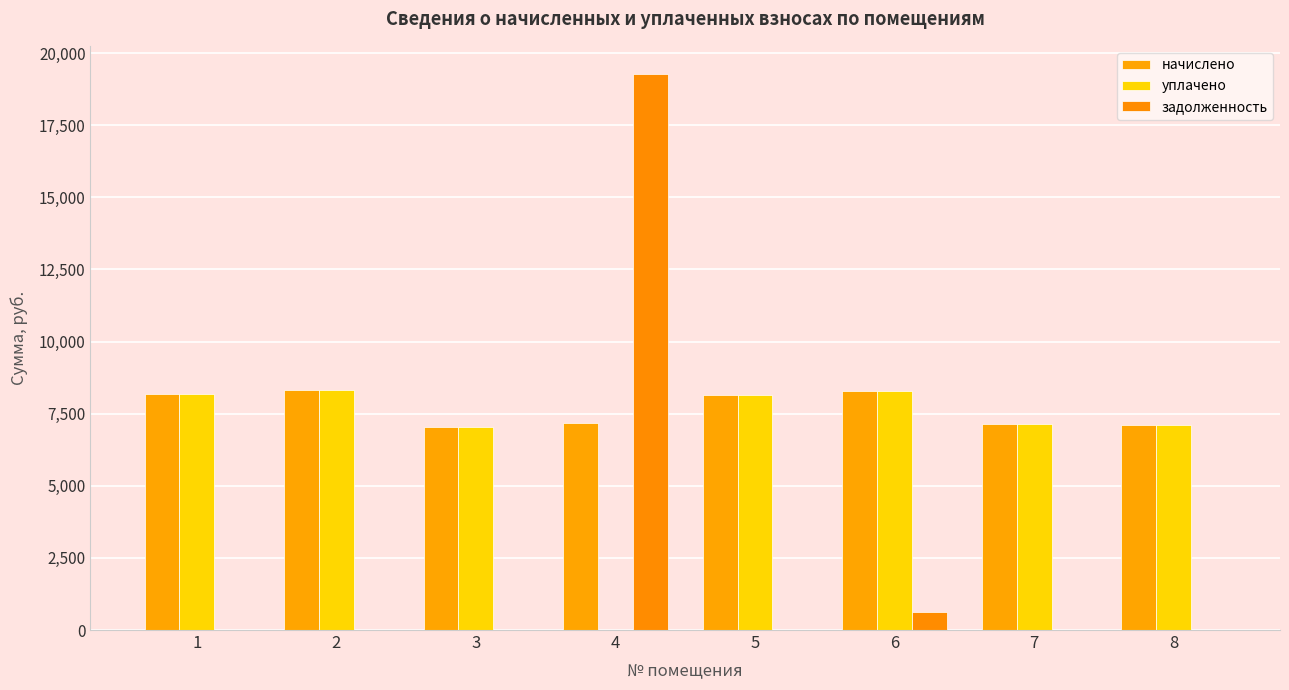

Read the уплачено value at 8.

7120.8